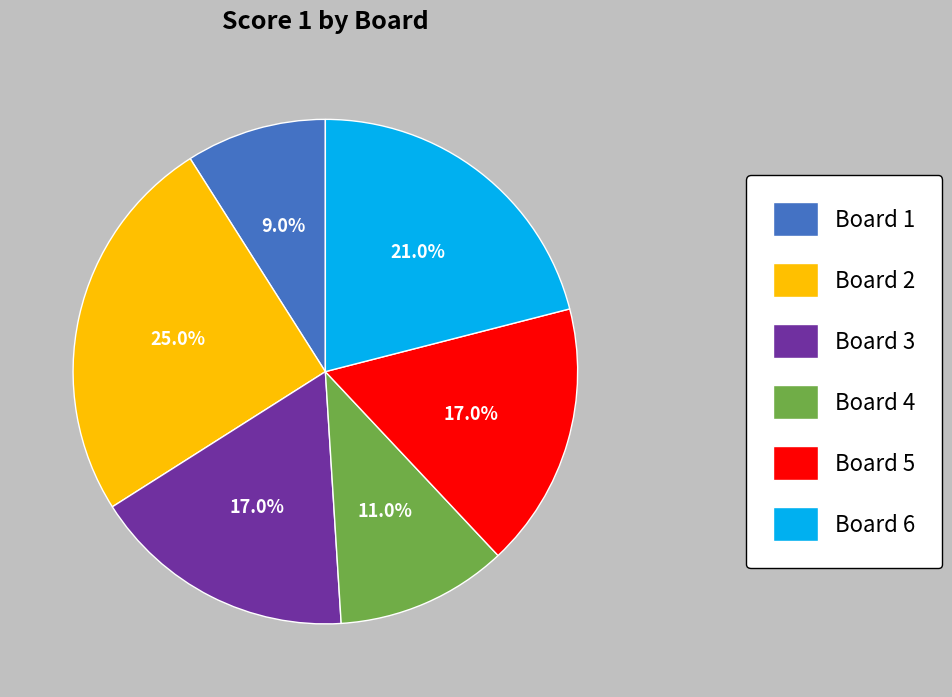

Does any single category account for the majority?

No